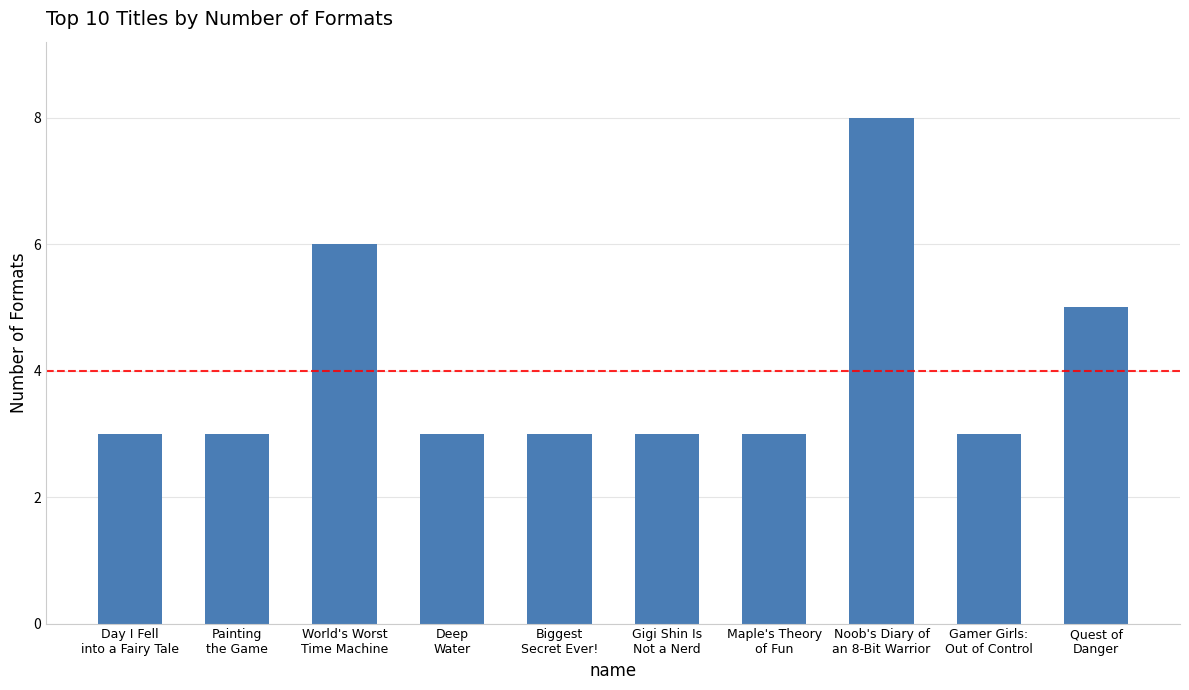

What is the smallest value displayed?

3